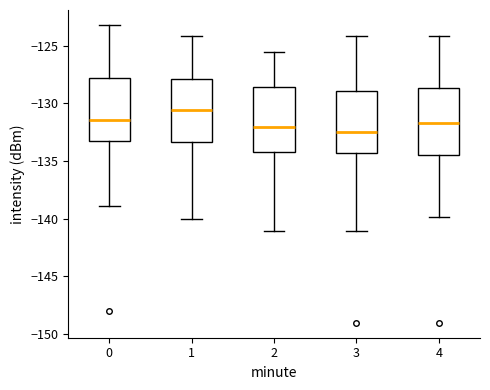

Where is the upper edge of the box at x = 0 on the y-axis? The values are not printed on the chart, so give them approximately, as read against the axis.

-128.0